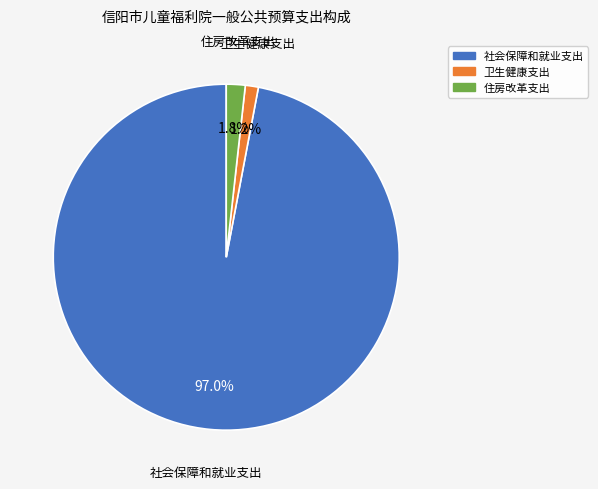

Do 卫生健康支出 and 社会保障和就业支出 together represent more than half of the pie?

Yes